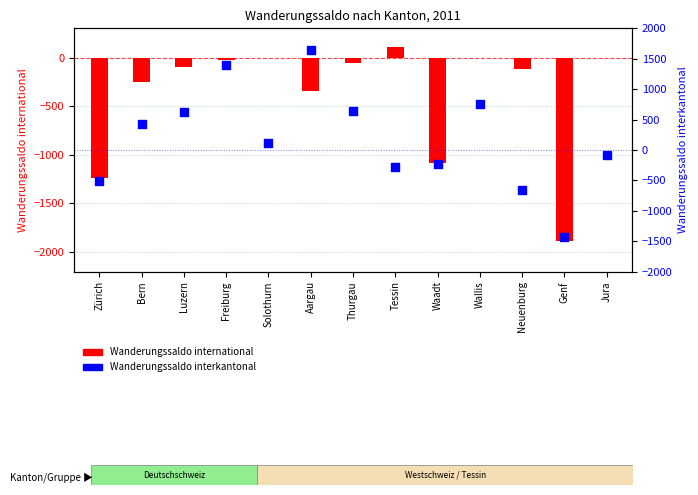

Which series has the largest total across all categories?

Wanderungssaldo interkantonal